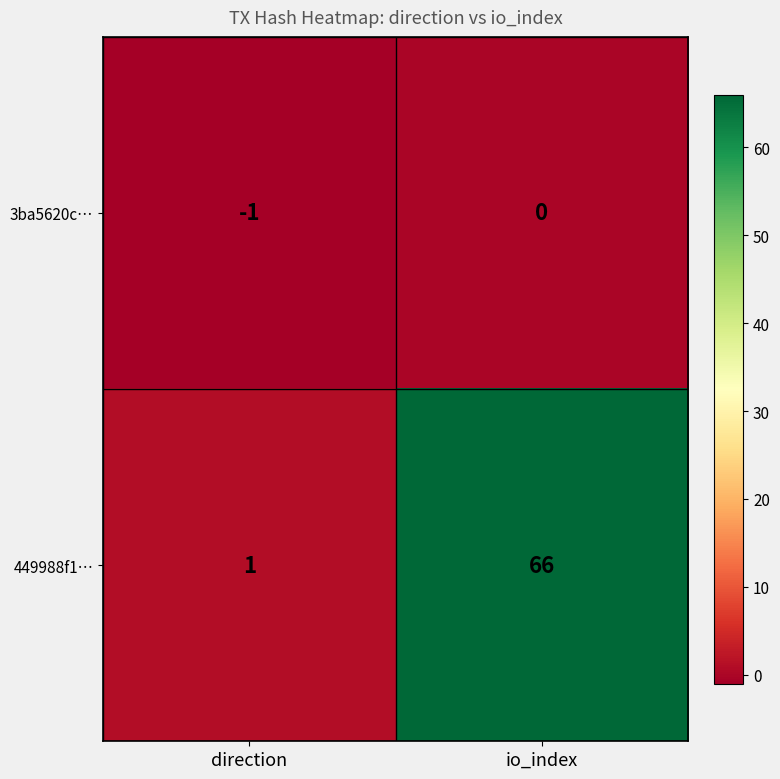

Count the number of data series in this chart.

2